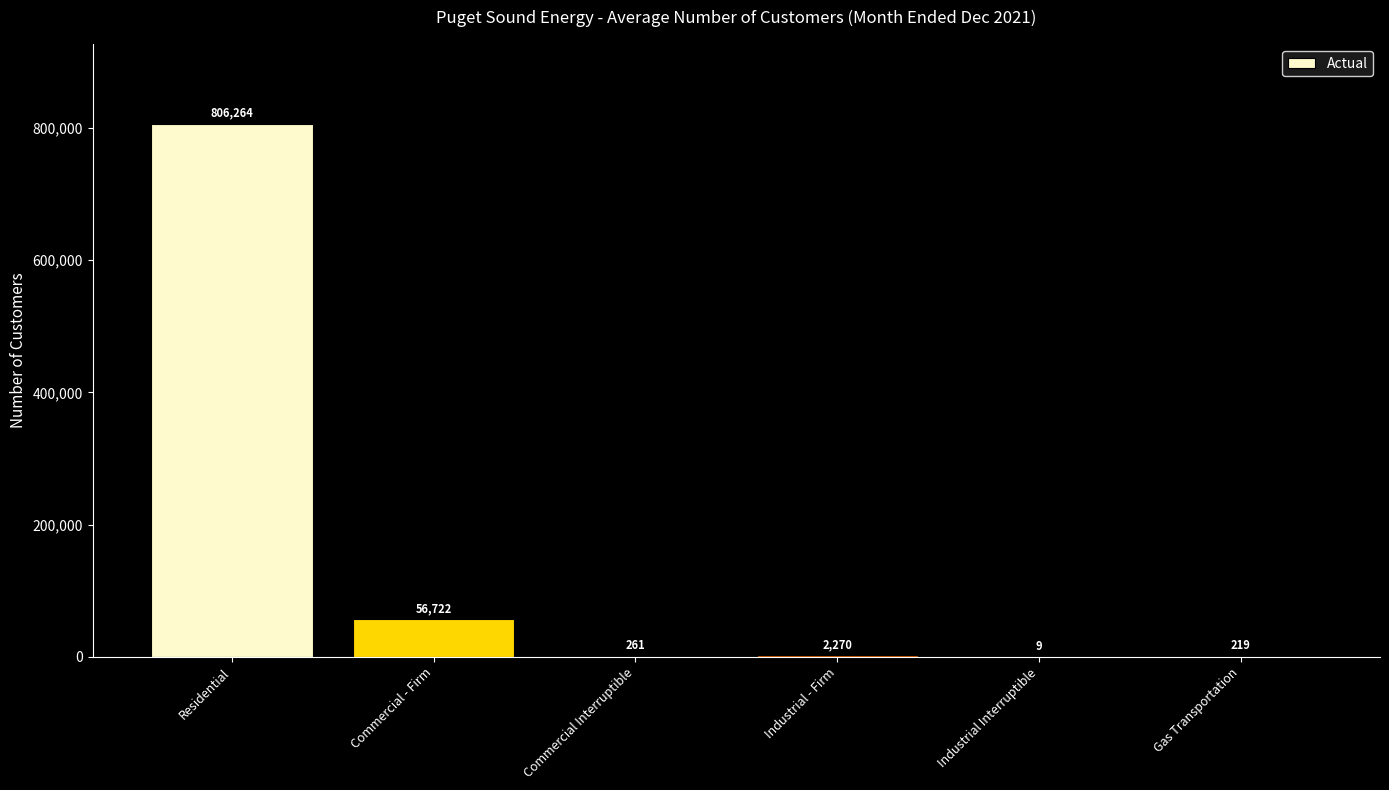

What is the greatest value displayed?

806264